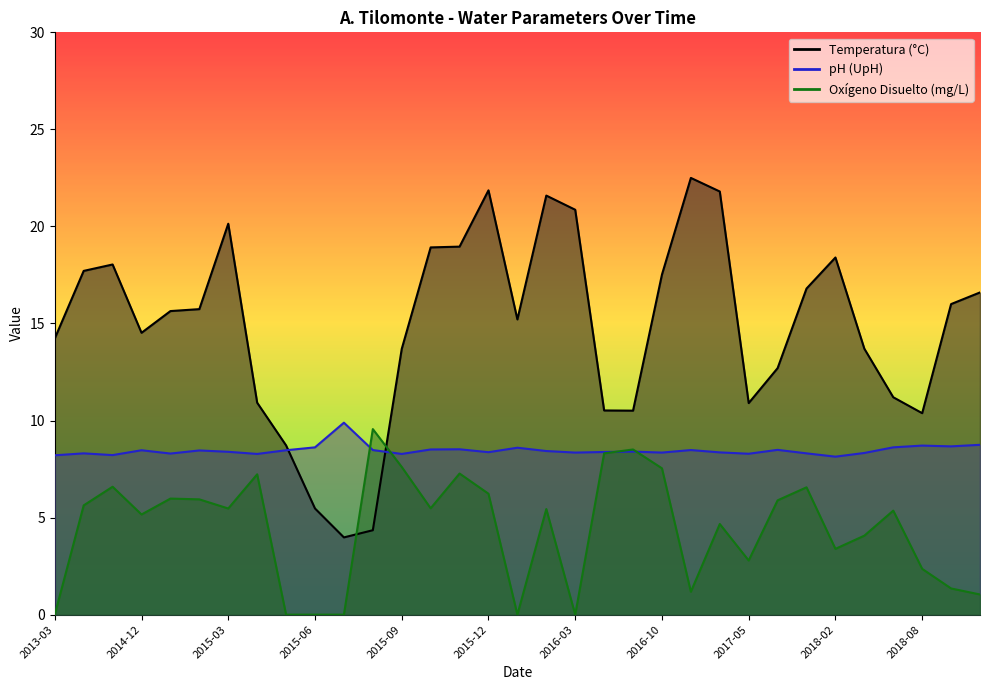

What is the sum of all pH values?

279.4